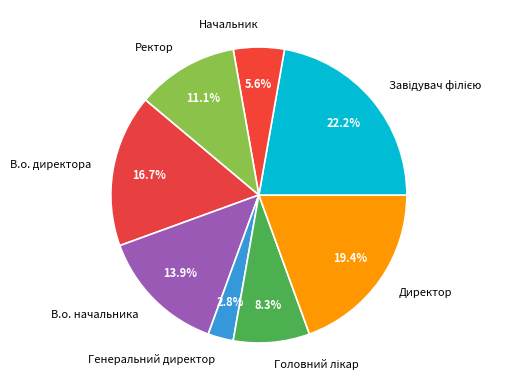

To the nearest percent, what is the average slice percentage?

12%